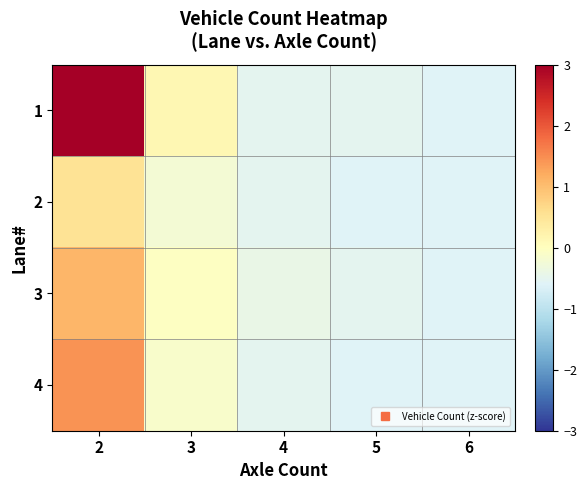

What is the spread (max minus min) of values at 3?

0.4